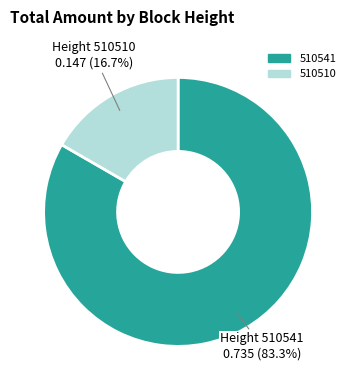

Combined, what portion of the pie is 510510 and 510541?

100.0%